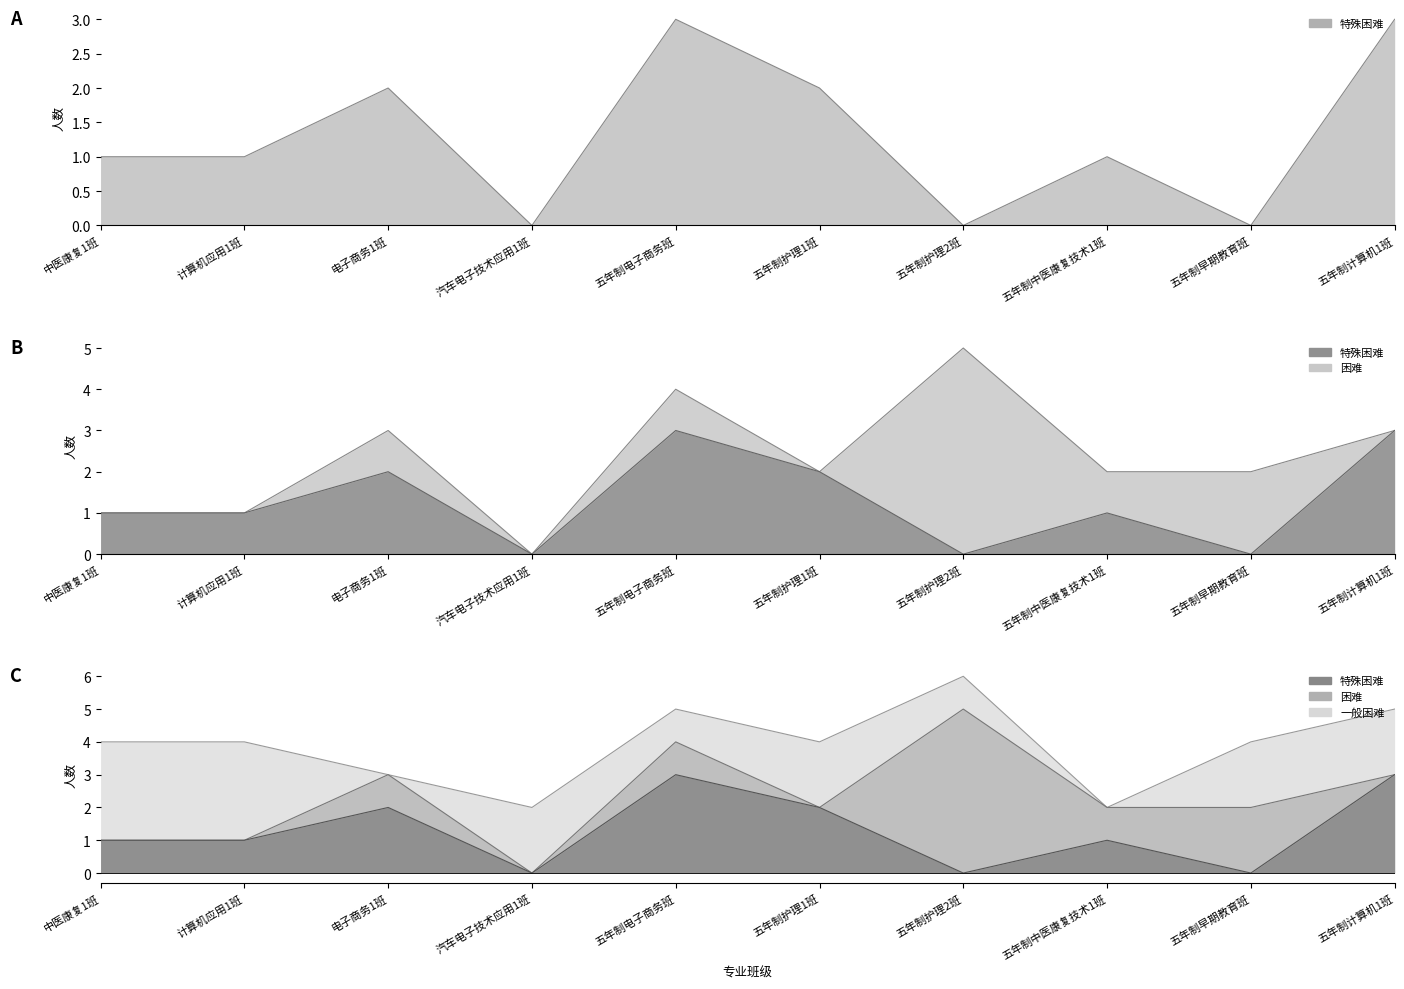

Does the chart have visible grid lines?

No